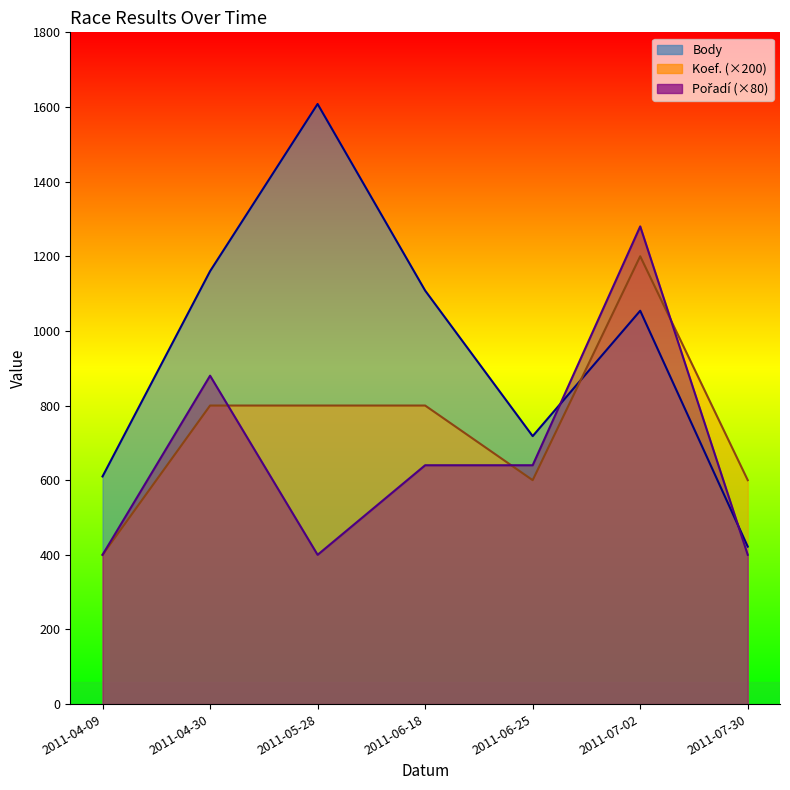

What is the maximum value shown in the chart?

1608